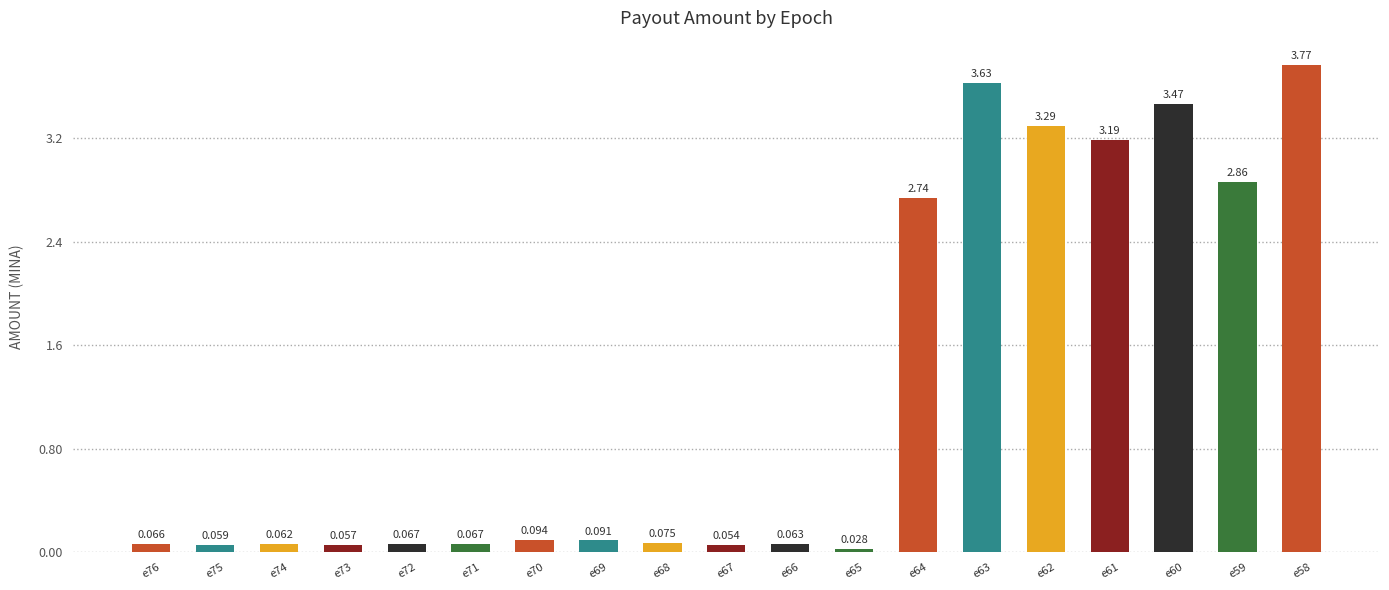

Rank the categories by value from lowest to highest.

e65, e67, e73, e75, e74, e66, e76, e72, e71, e68, e69, e70, e64, e59, e61, e62, e60, e63, e58